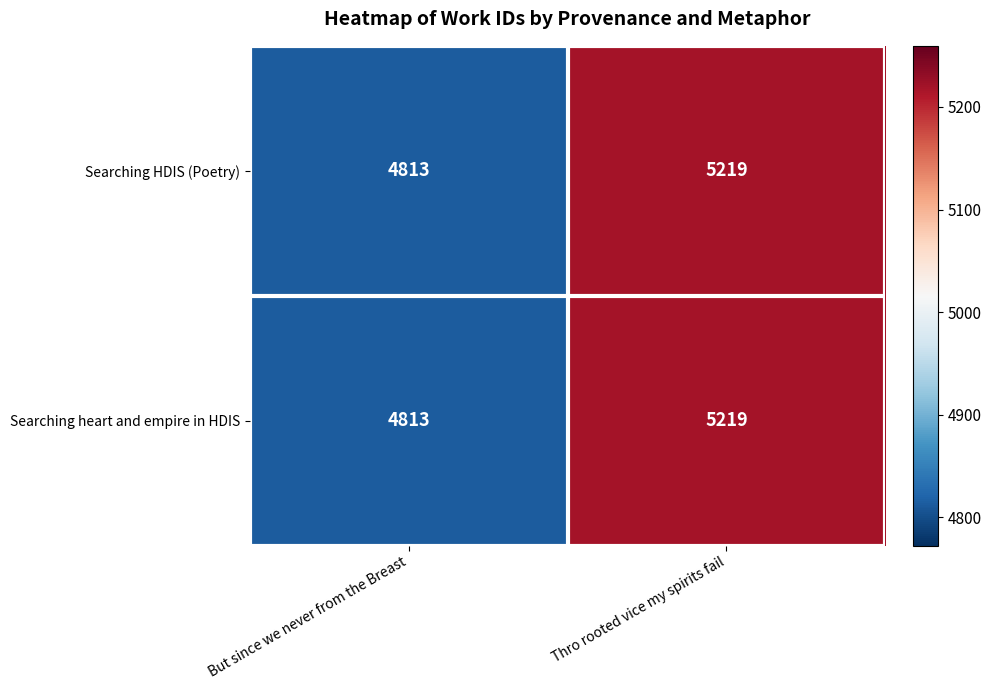

What value does the Searching HDIS (Poetry) series have at But since we never from the Breast, to the nearest 10?

4810